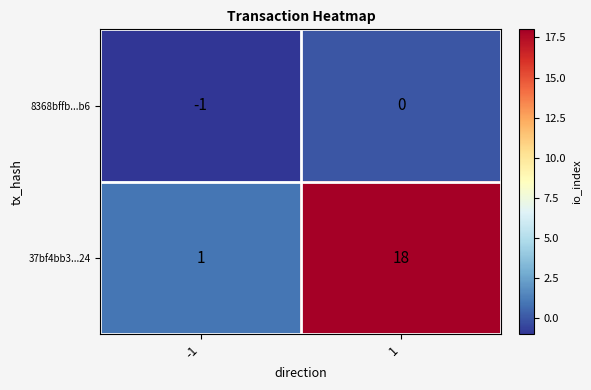

What is the spread (max minus min) of values at 1?

18